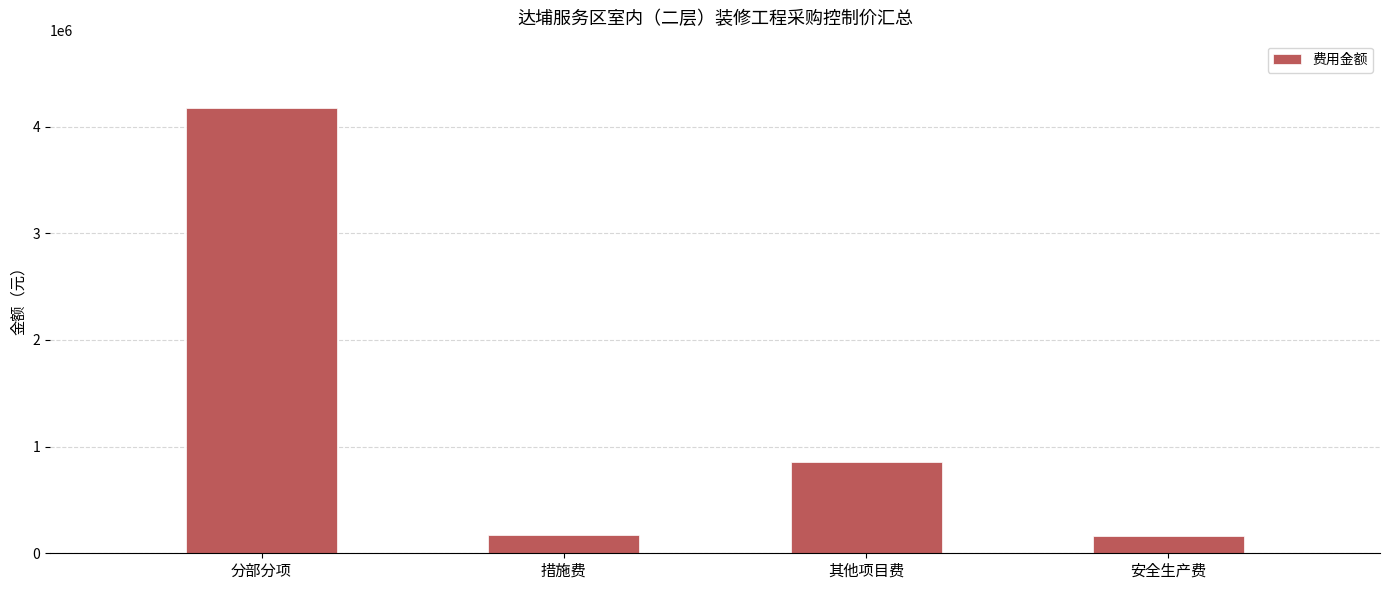

Is it true that the value at 分部分项 is 2587443?

False